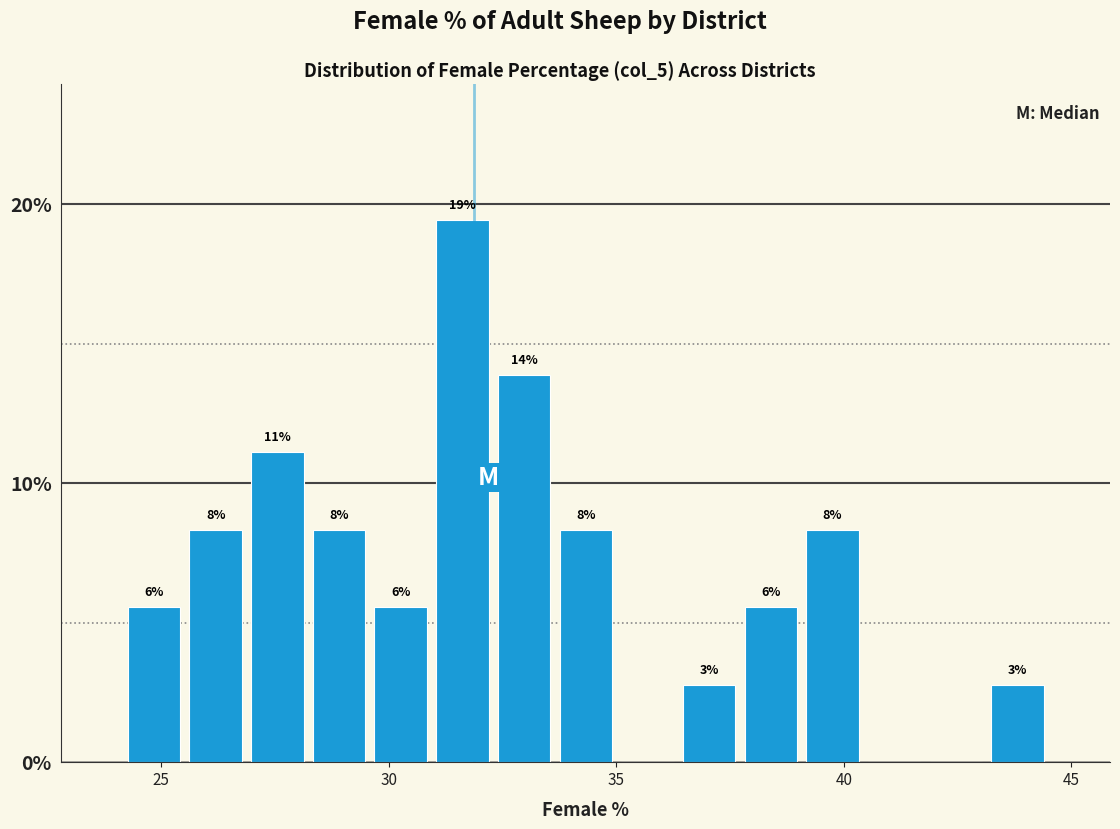

Read against the x-axis, roughly where is the centre of the tallest bar?

31.5